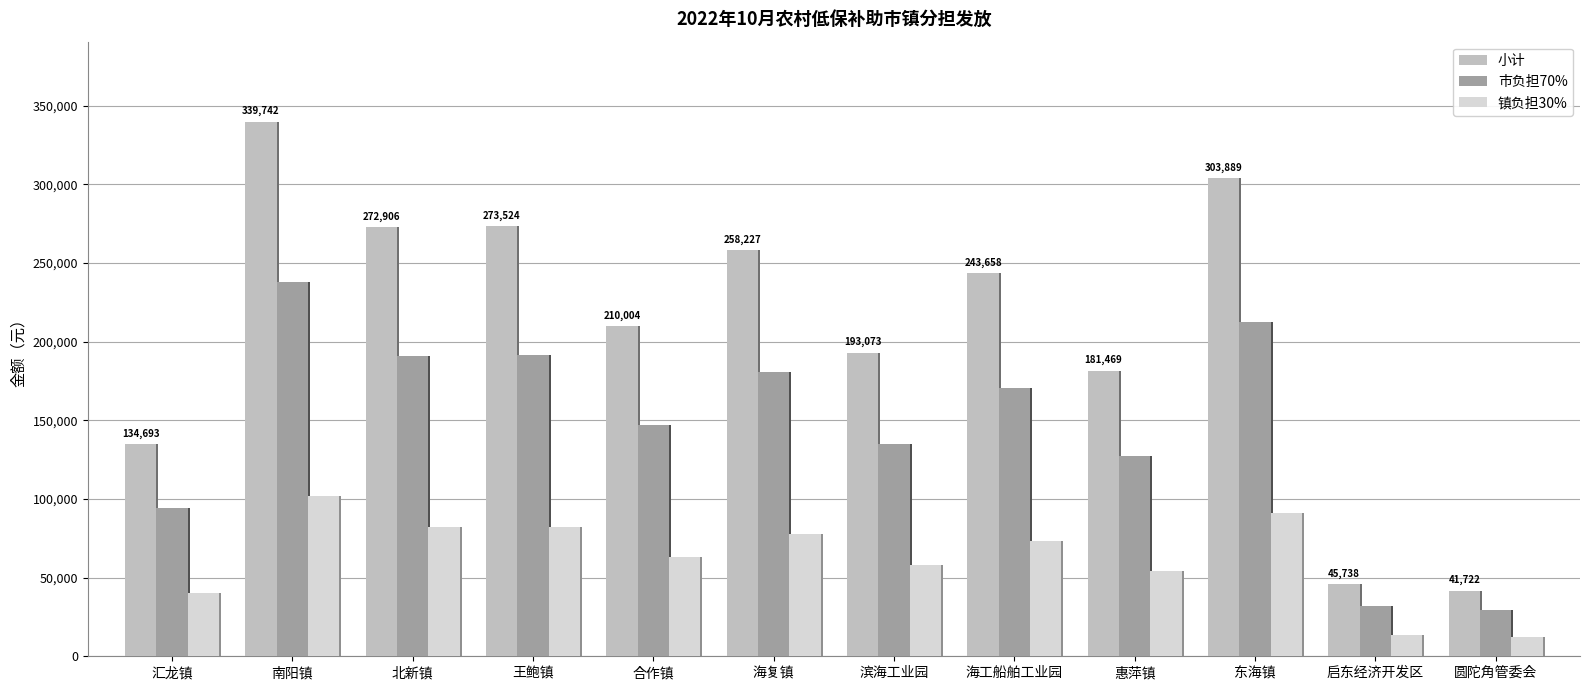

How many values in the 小计 series exceed 243658?

5